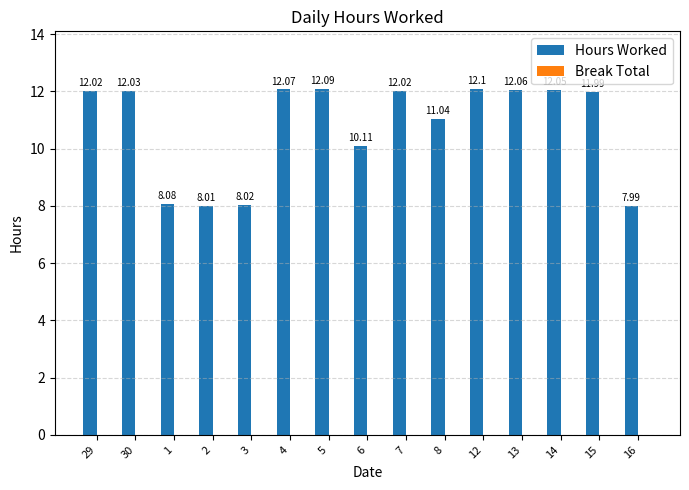

What position from the left is 14?

13